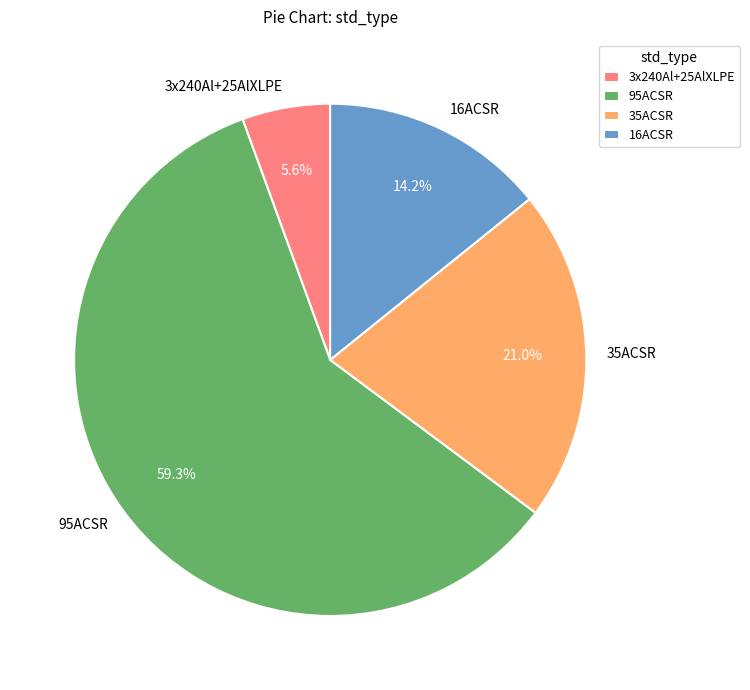

How many slices are in this pie chart?

4